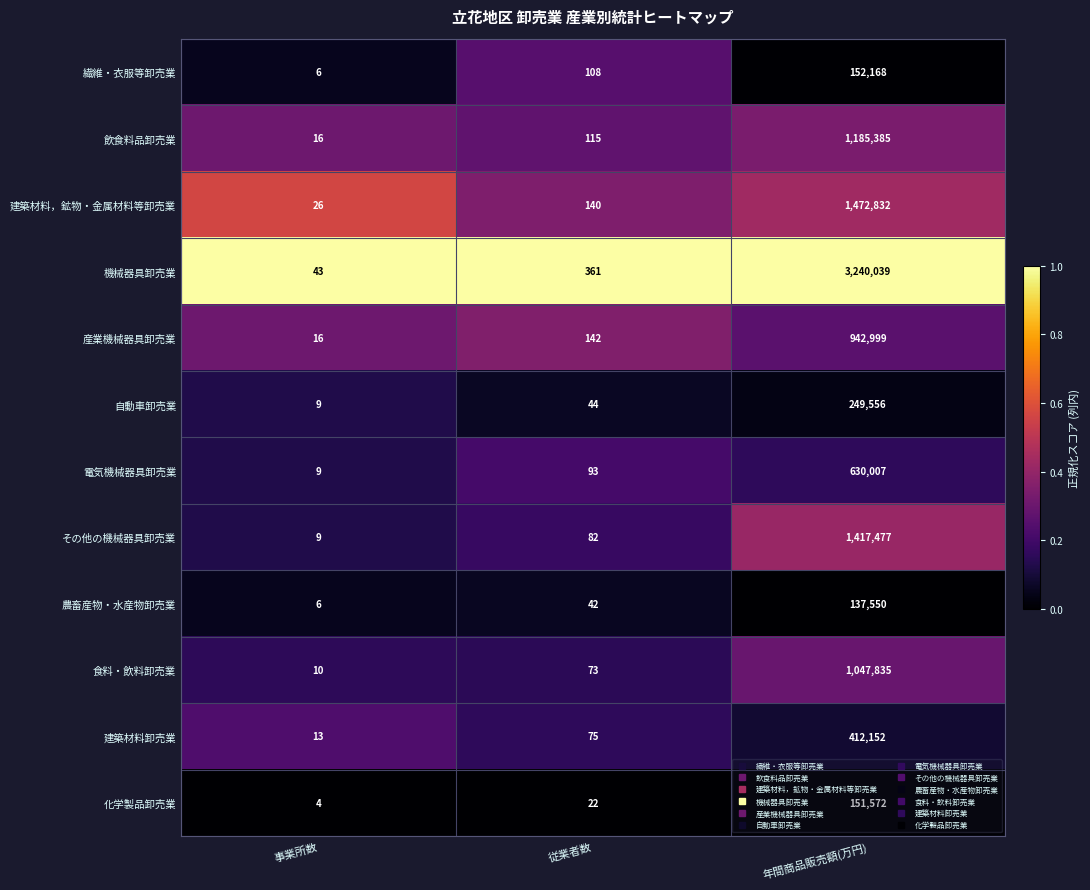

At which label is 機械器具卸売業 closest to 1620041?

従業者数